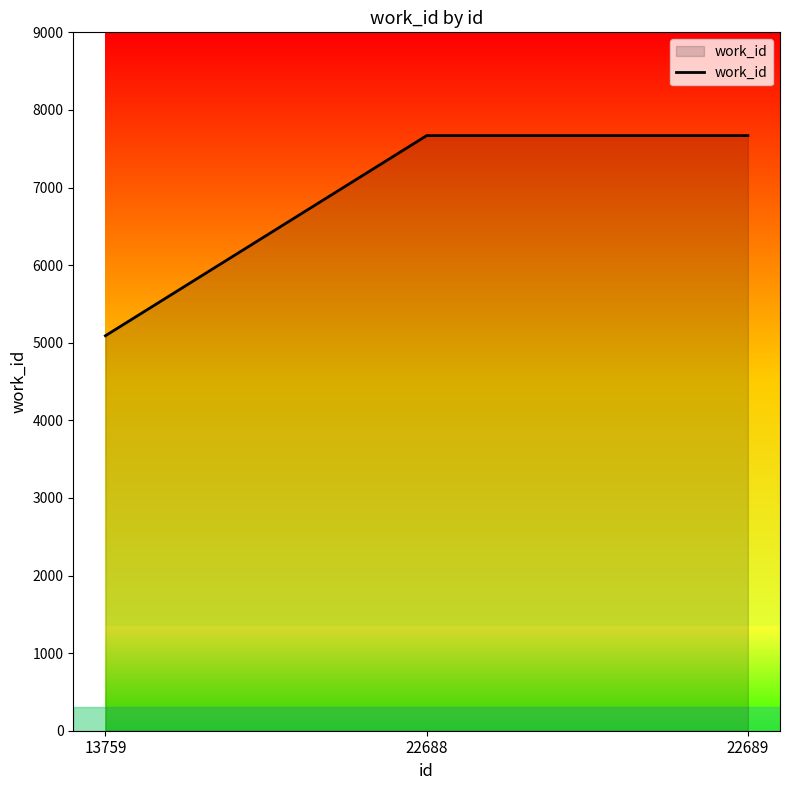

Is it true that the value at 22689 is 7669?

True